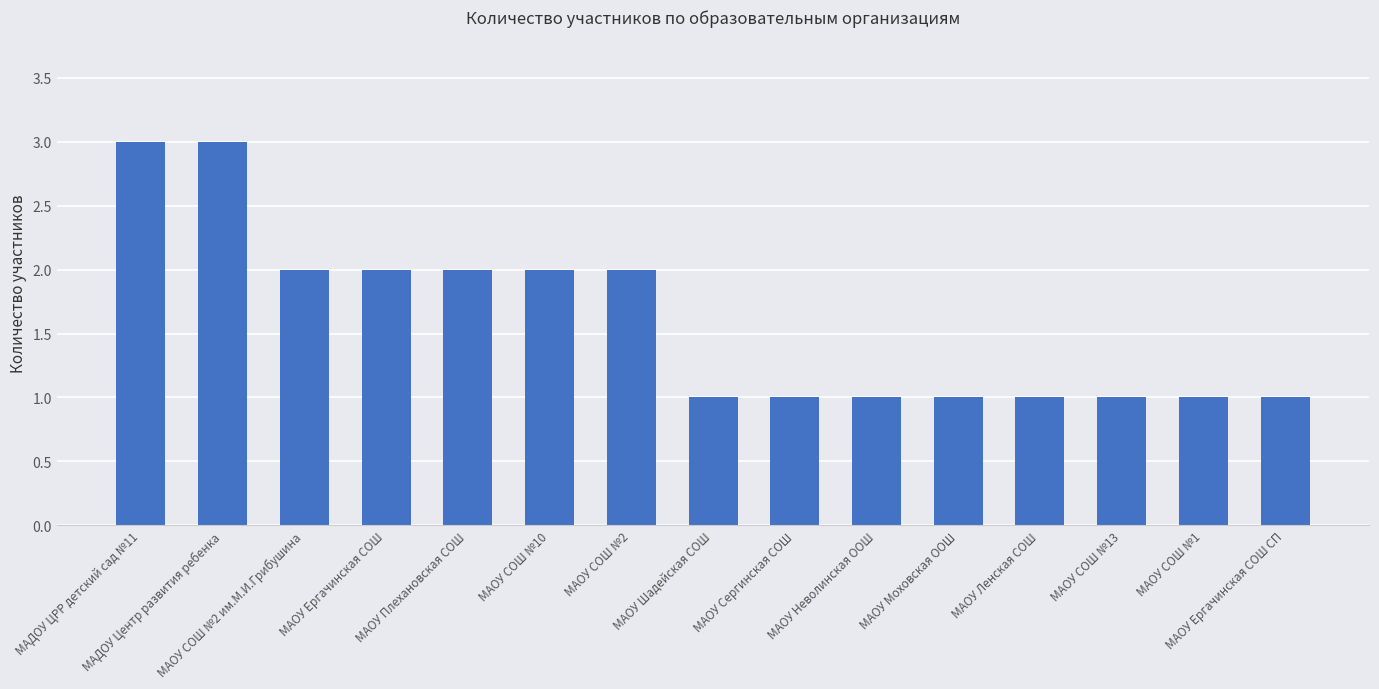

How many series are shown in this chart?

1